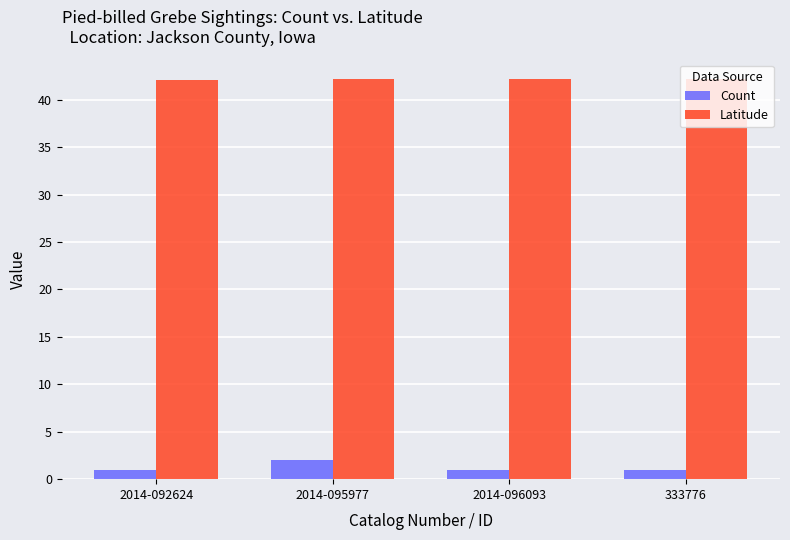

How many Latitude values are between 42 and 43?

4